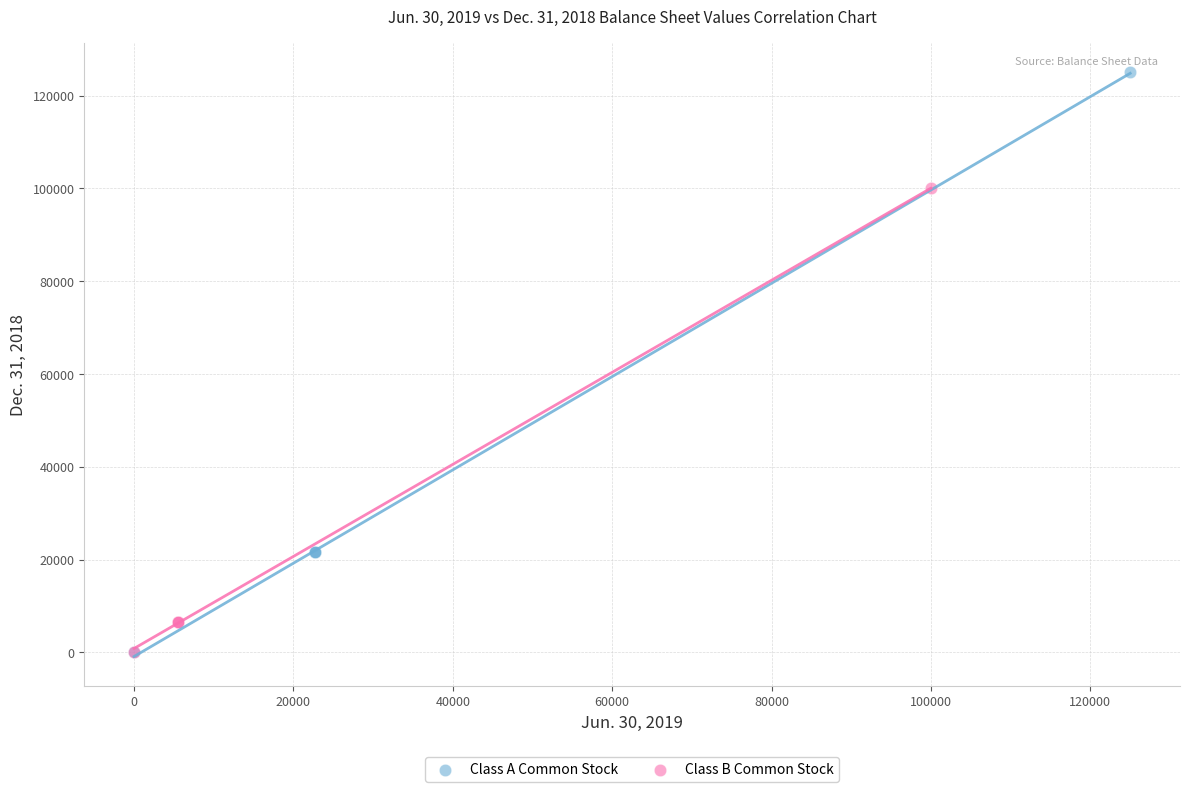

Which series reaches the maximum Y coordinate?

Class A Common Stock